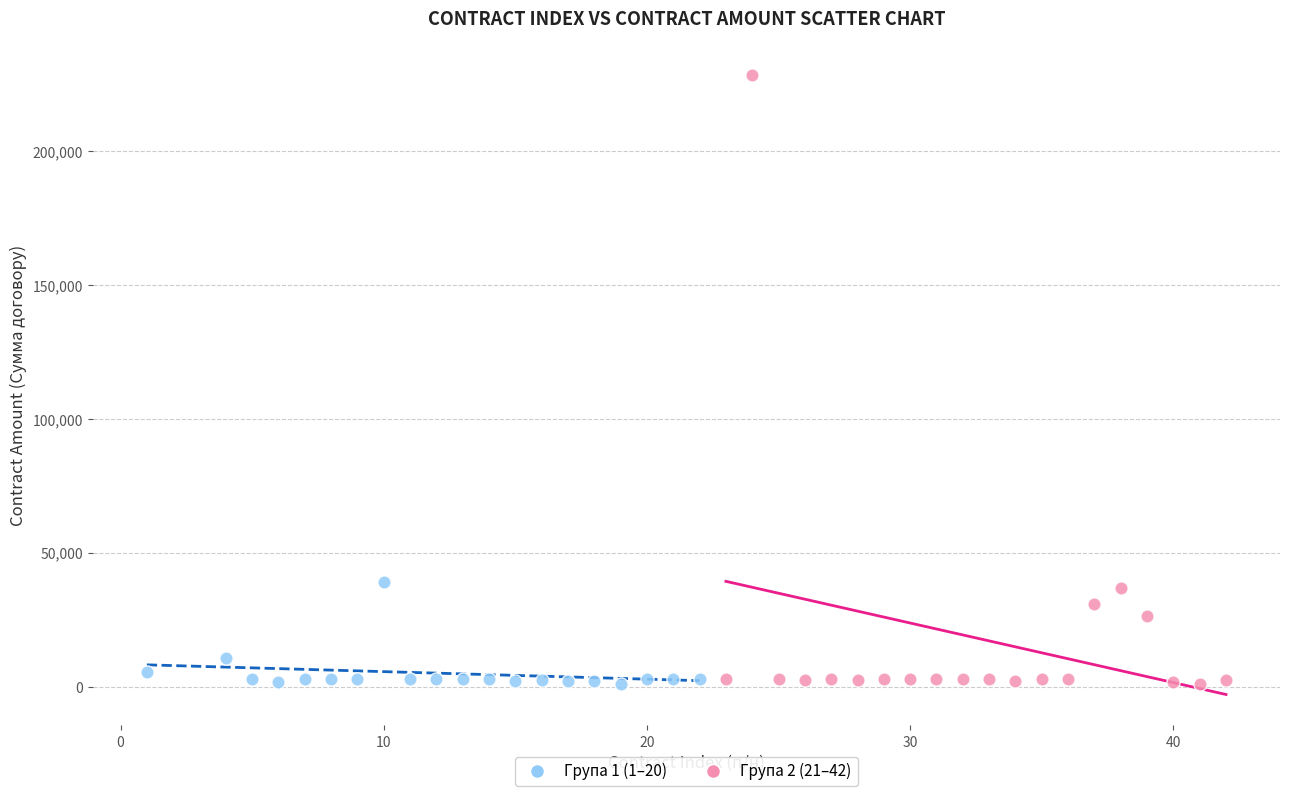

Which series contains the highest Y value?

Група 2 (21–42)